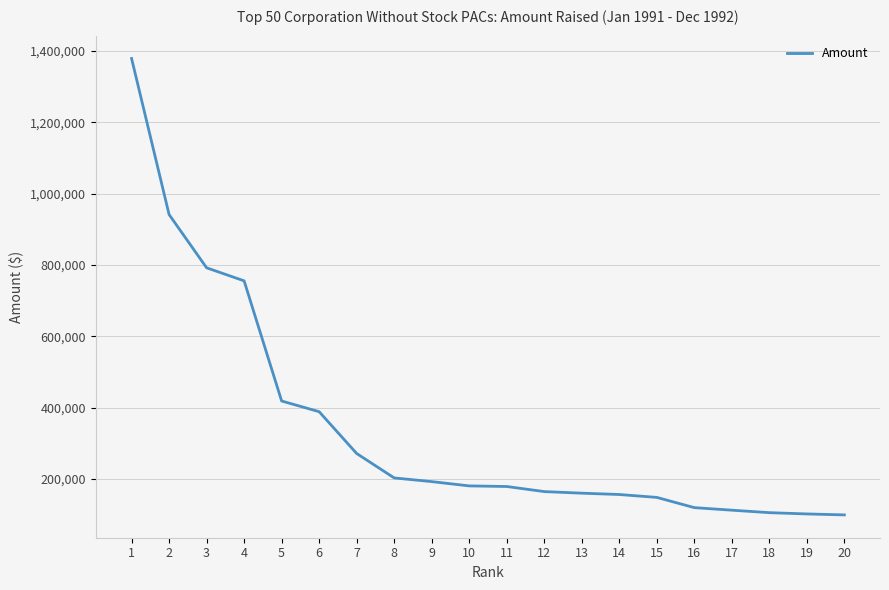

Count the number of data series in this chart.

1